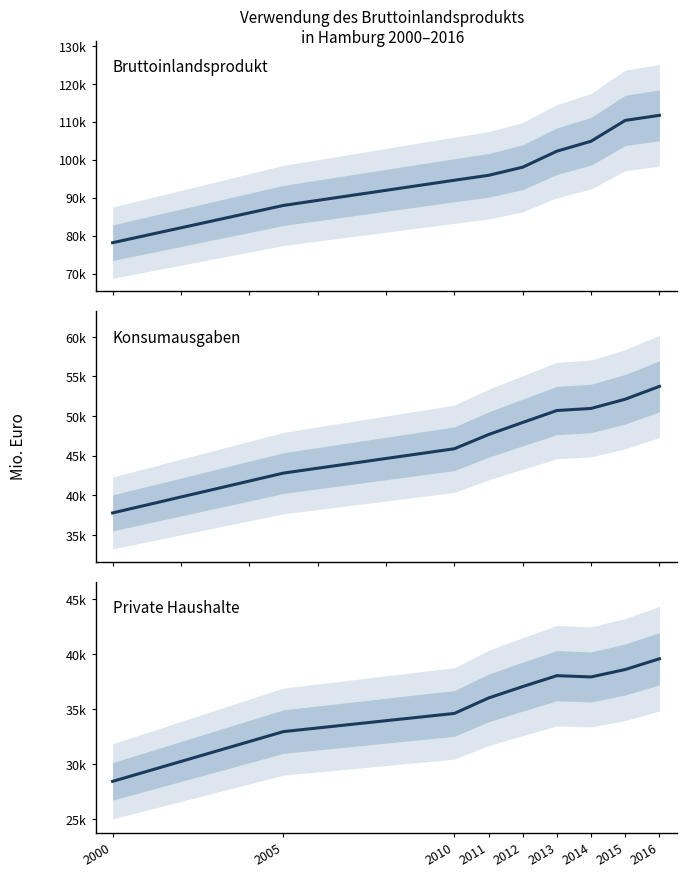

What are all the series names shown in the legend?

Bruttoinlandsprodukt, Konsumausgaben, Private Haushalte